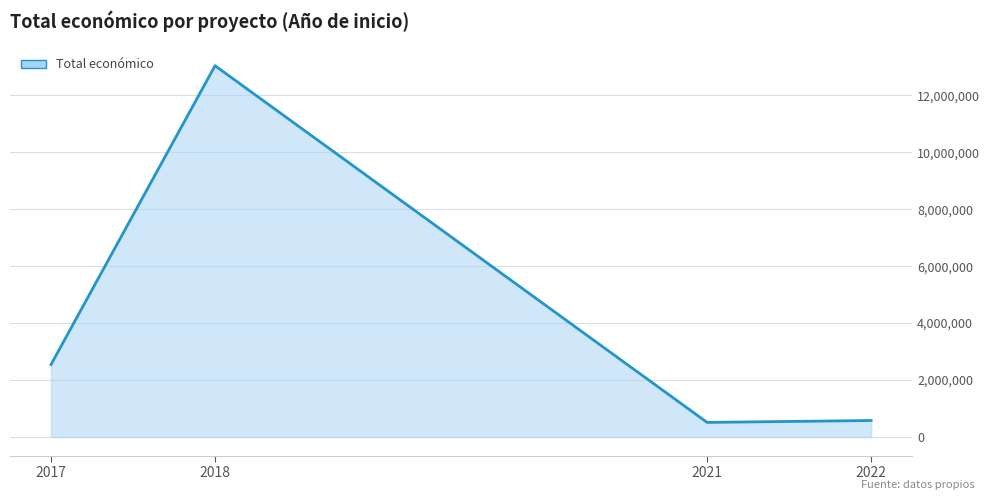

Where is the first local minimum?

2021